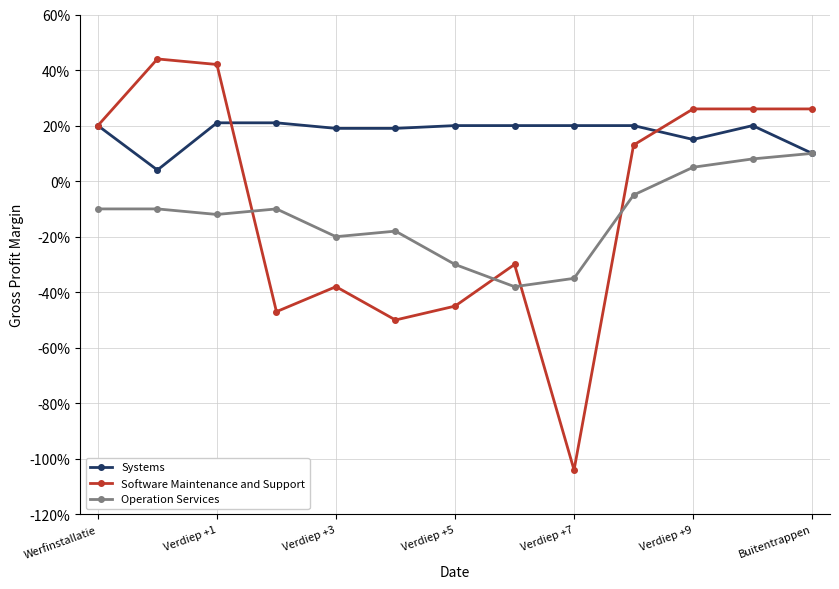

Is this an area chart (filled region under the line)?

No